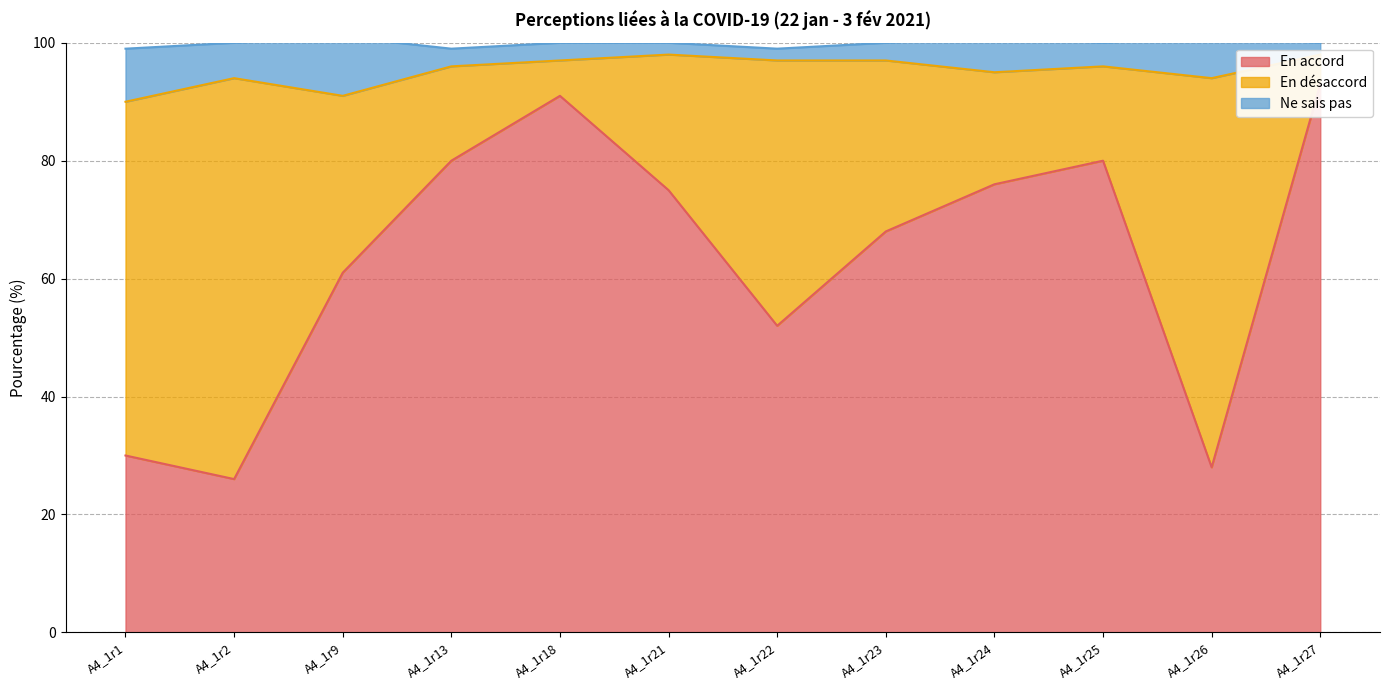

Reading left to right, extract all data points from this chart.

En accord: A4_1r1=30	A4_1r2=26	A4_1r9=61	A4_1r13=80	A4_1r18=91	A4_1r21=75	A4_1r22=52	A4_1r23=68	A4_1r24=76	A4_1r25=80	A4_1r26=28	A4_1r27=93
En désaccord: A4_1r1=60	A4_1r2=68	A4_1r9=30	A4_1r13=16	A4_1r18=6	A4_1r21=23	A4_1r22=45	A4_1r23=29	A4_1r24=19	A4_1r25=16	A4_1r26=66	A4_1r27=5
Ne sais pas: A4_1r1=9	A4_1r2=6	A4_1r9=10	A4_1r13=3	A4_1r18=3	A4_1r21=2	A4_1r22=2	A4_1r23=3	A4_1r24=6	A4_1r25=4	A4_1r26=7	A4_1r27=2